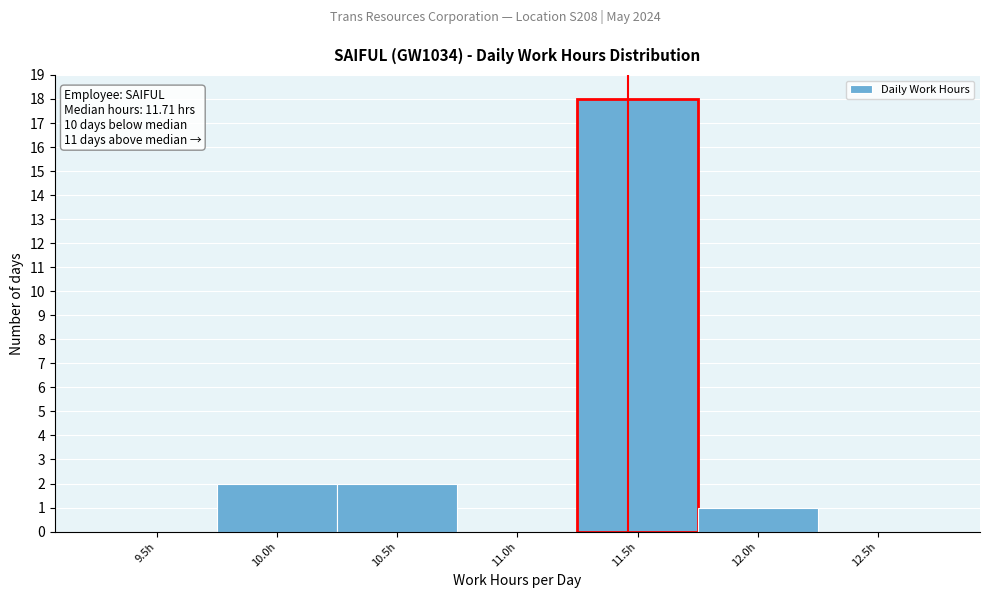

Reading left to right, what are all the values shown in this chart?

9.5h=0	10.0h=2	10.5h=2	11.0h=0	11.5h=18	12.0h=1	12.5h=0